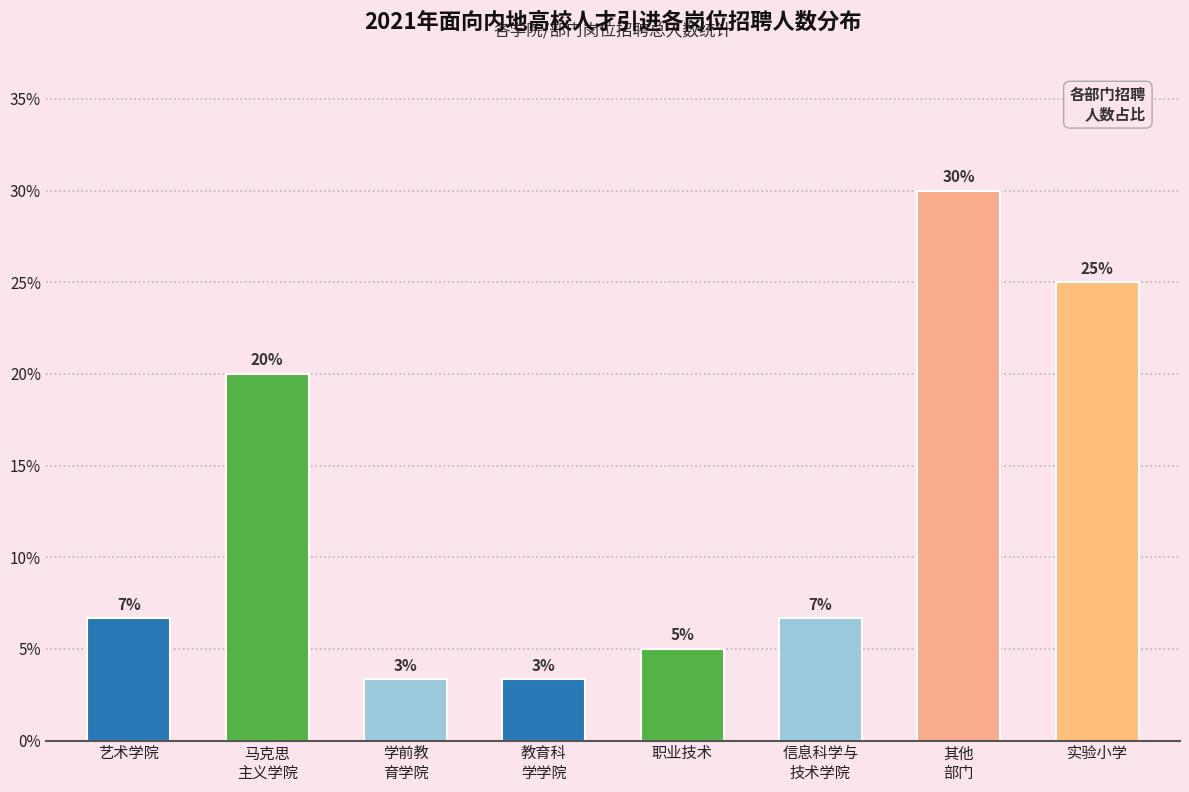

Read the value at 实验小学.

25.0